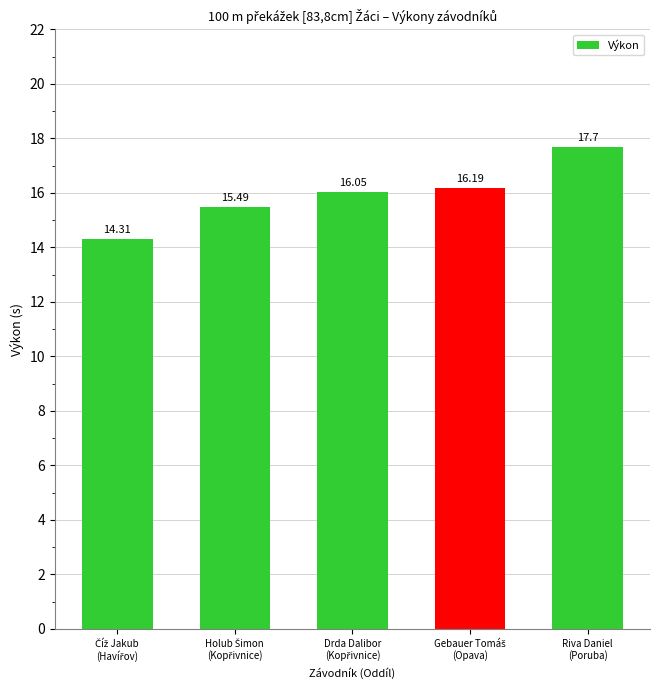

Where is the data nearest to the value 16?

Drda Dalibor
(Kopřivnice)